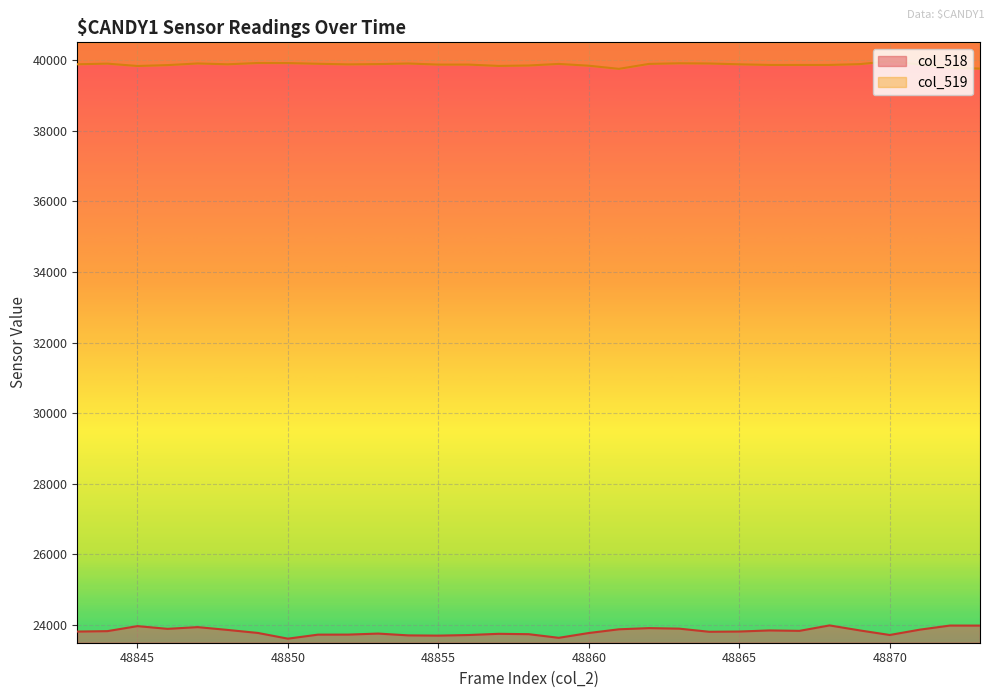

What is the value of the col_518 point at the 22nd from the left?

23810